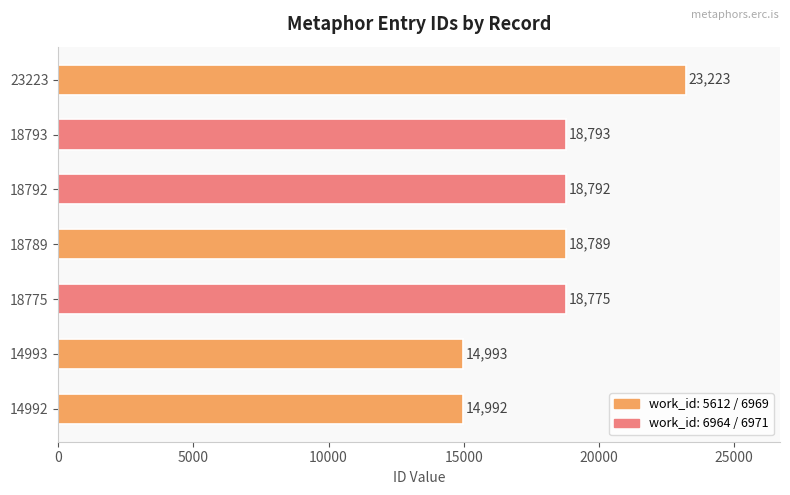

At which label is the value closest to 19107?

18793